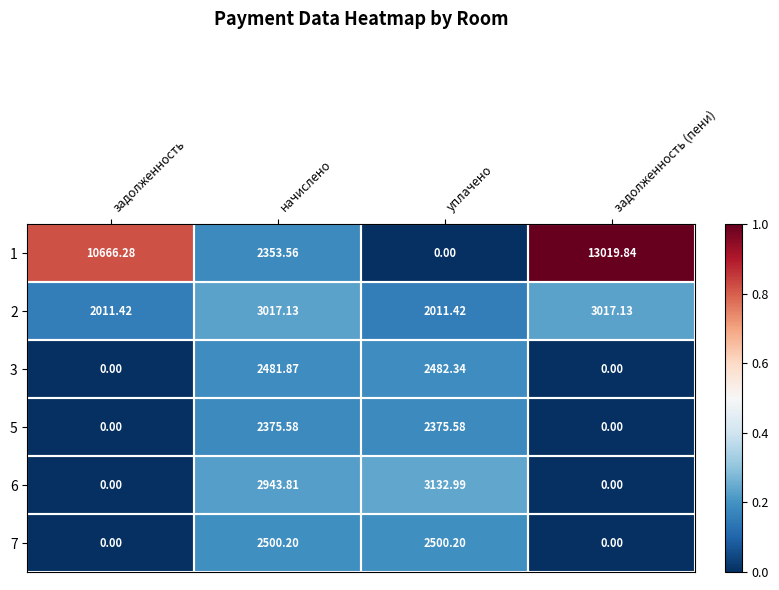

At which category does the chart reach its peak across all series?

задолженность (пени)